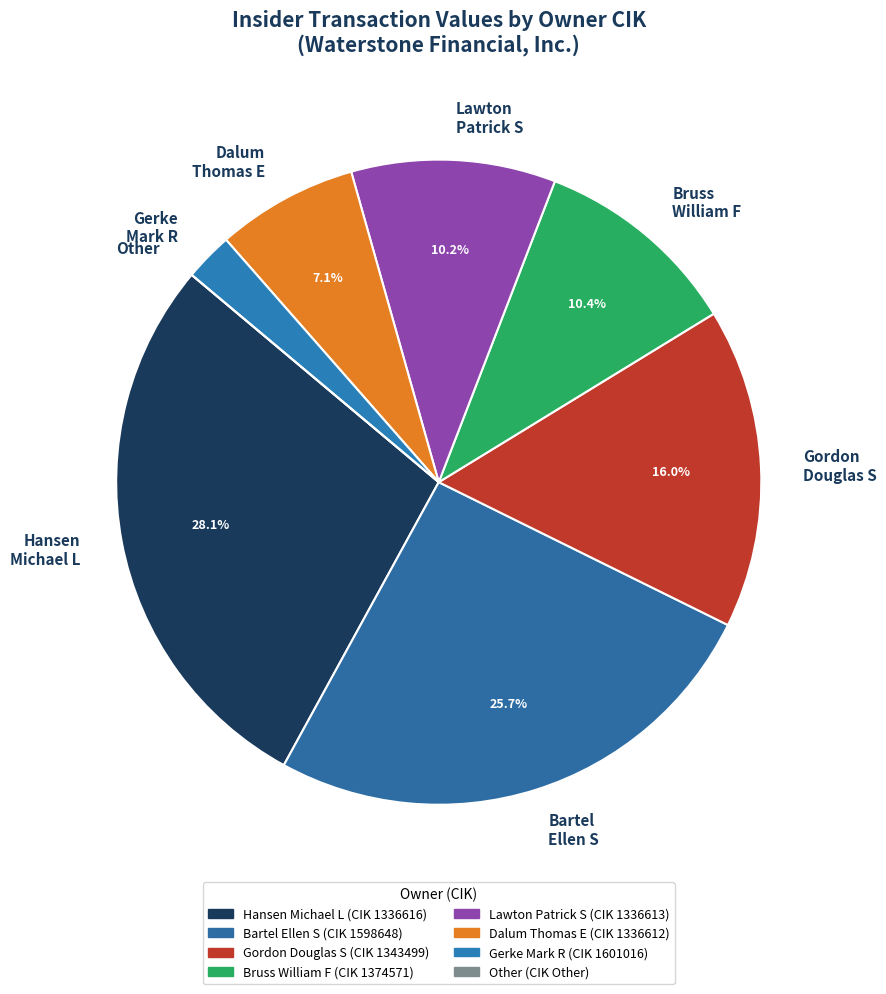

Is the sum of Gerke Mark R and Bruss William F greater than half?

No